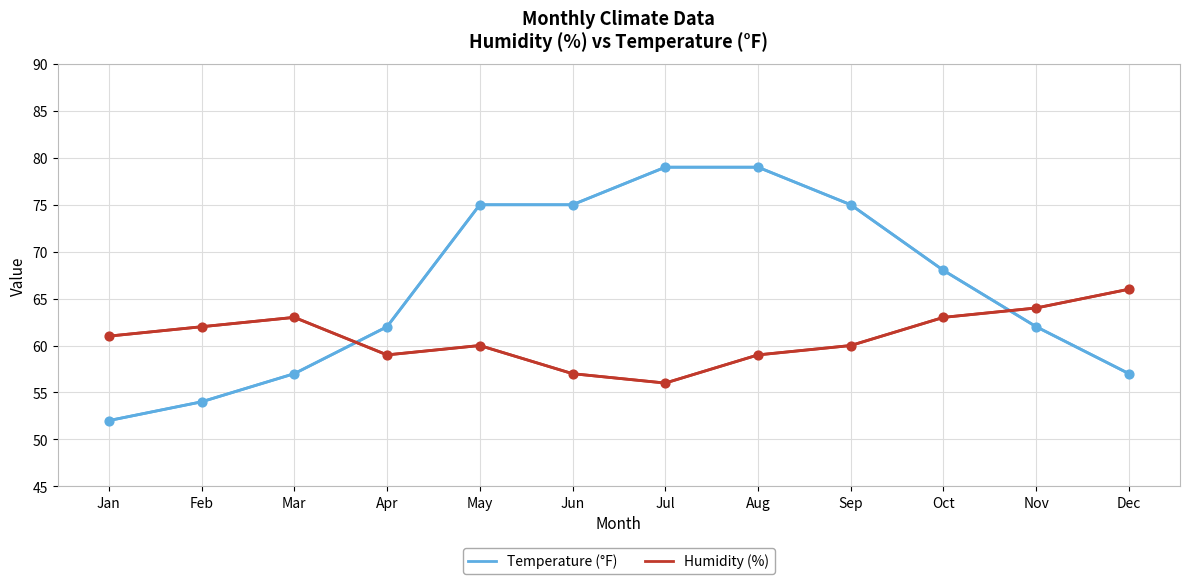

Between Feb and Mar, which series saw the biggest shift?

Temperature (°F)